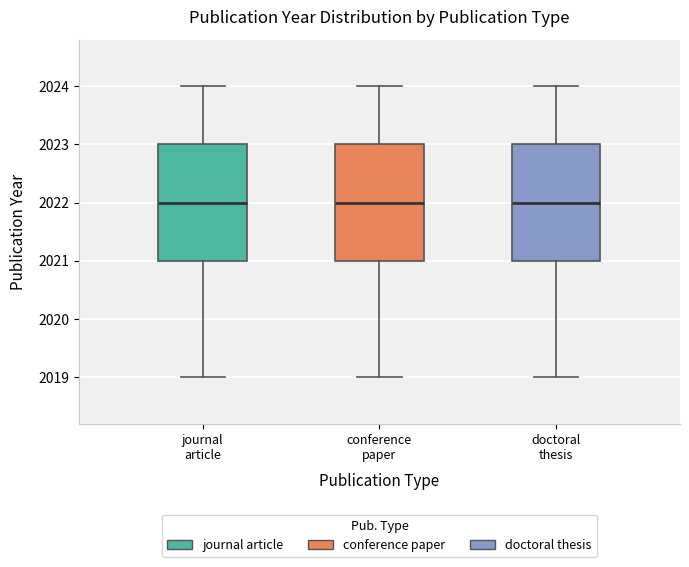

Where does the upper whisker of the box for journal article end on the y-axis? The values are not printed on the chart, so give them approximately, as read against the axis.

2024